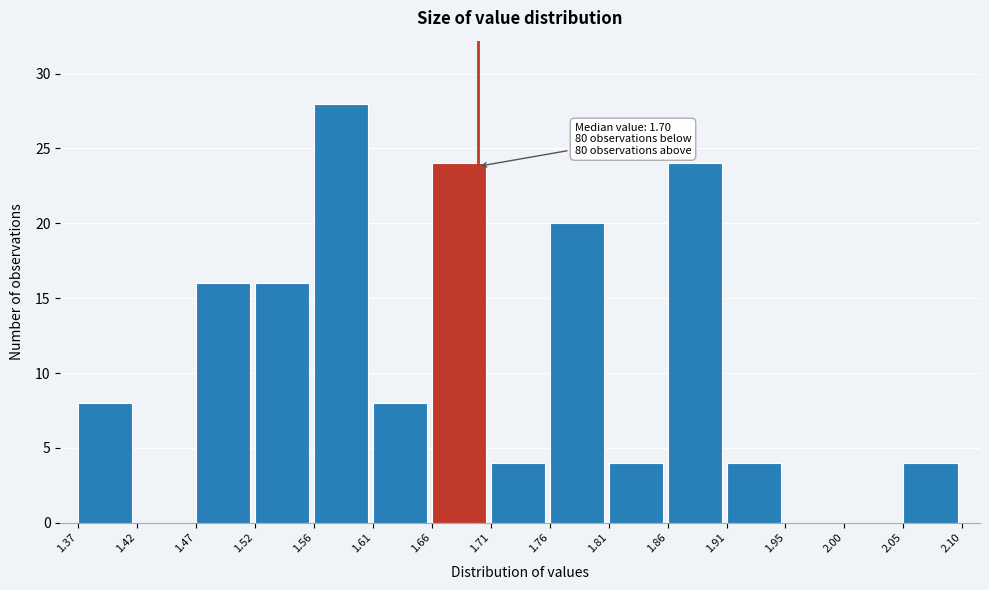

Which range on the x-axis has the tallest bar?

1.56 to 1.61